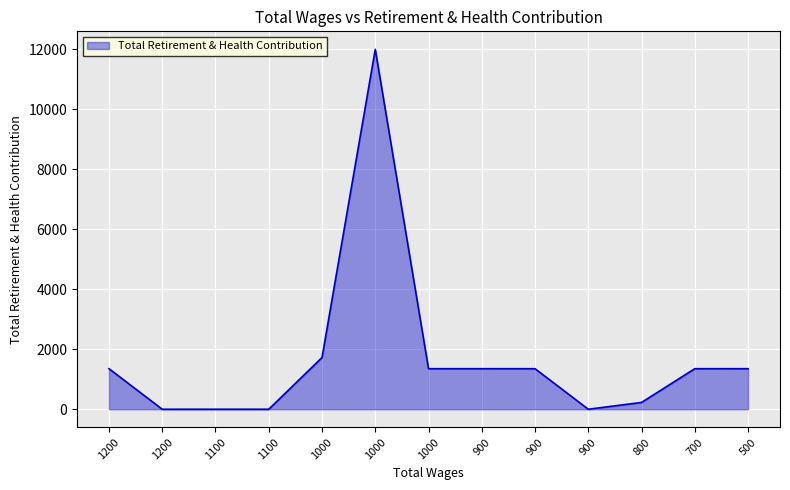

What is the value of the 11th point from the left?

227